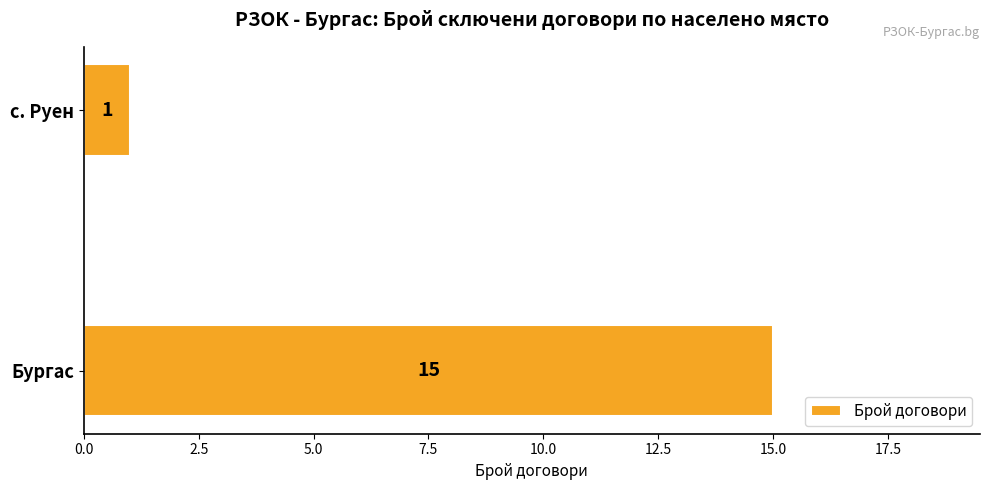

What is the sum of all values?

16